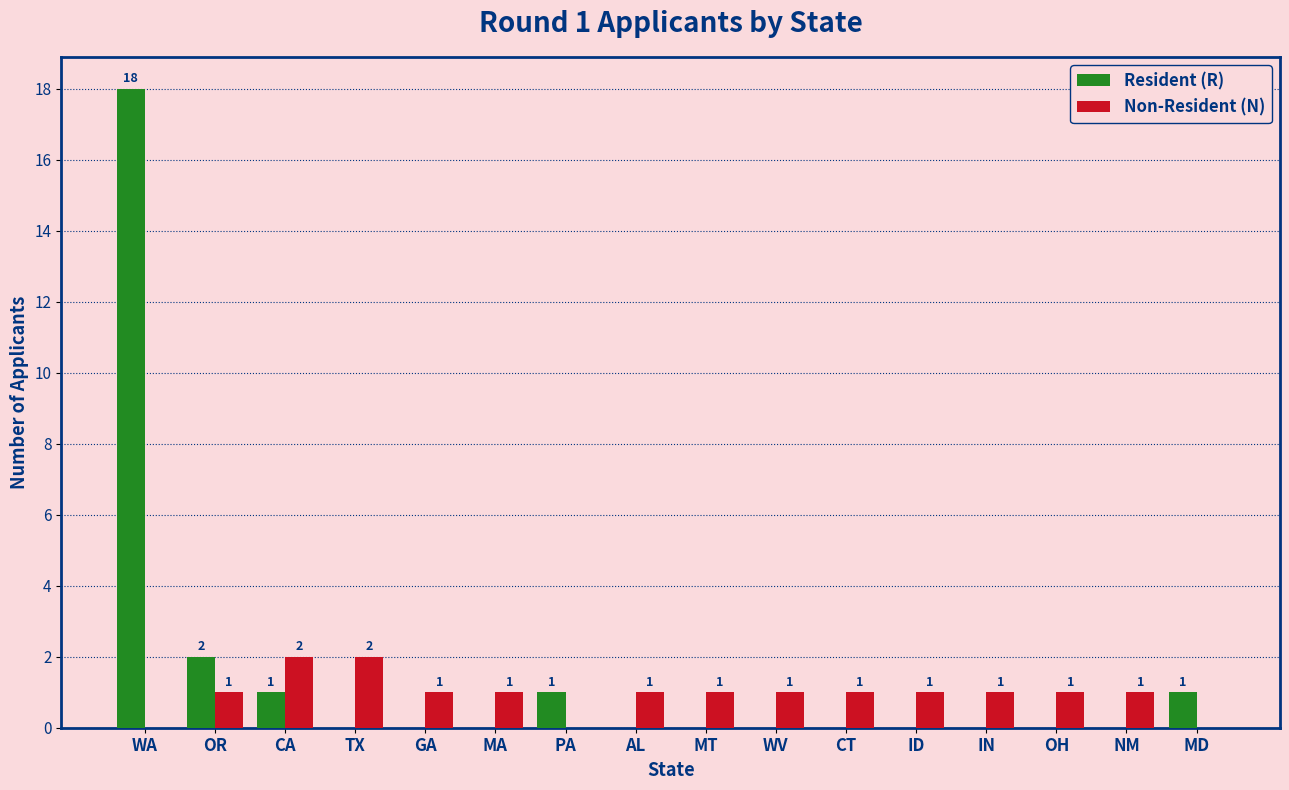

How many Non-Resident (N) values are between 1 and 2?

13